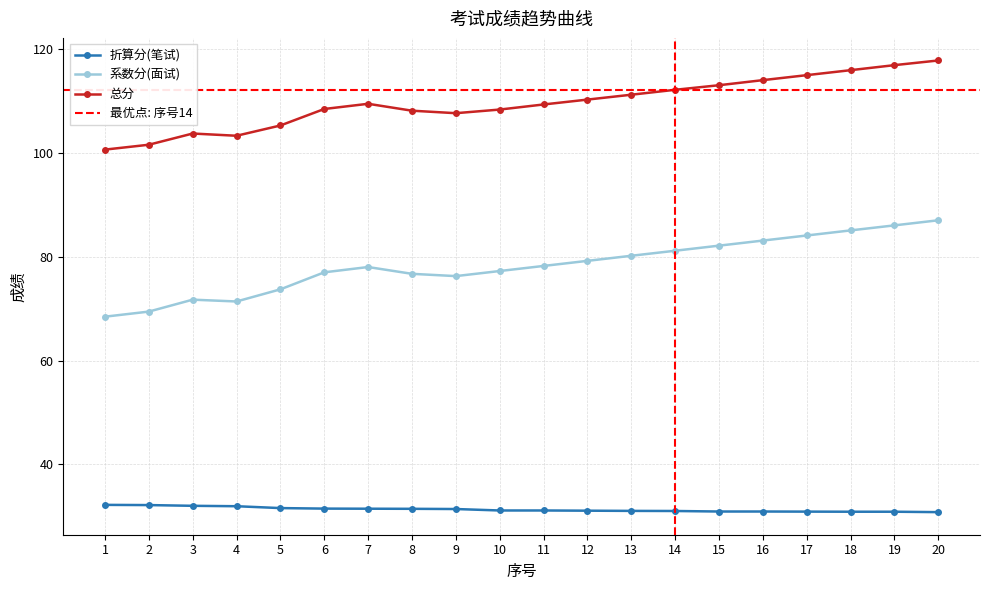

What is the difference between the 折算分(笔试) values at 11 and 2?

1.0